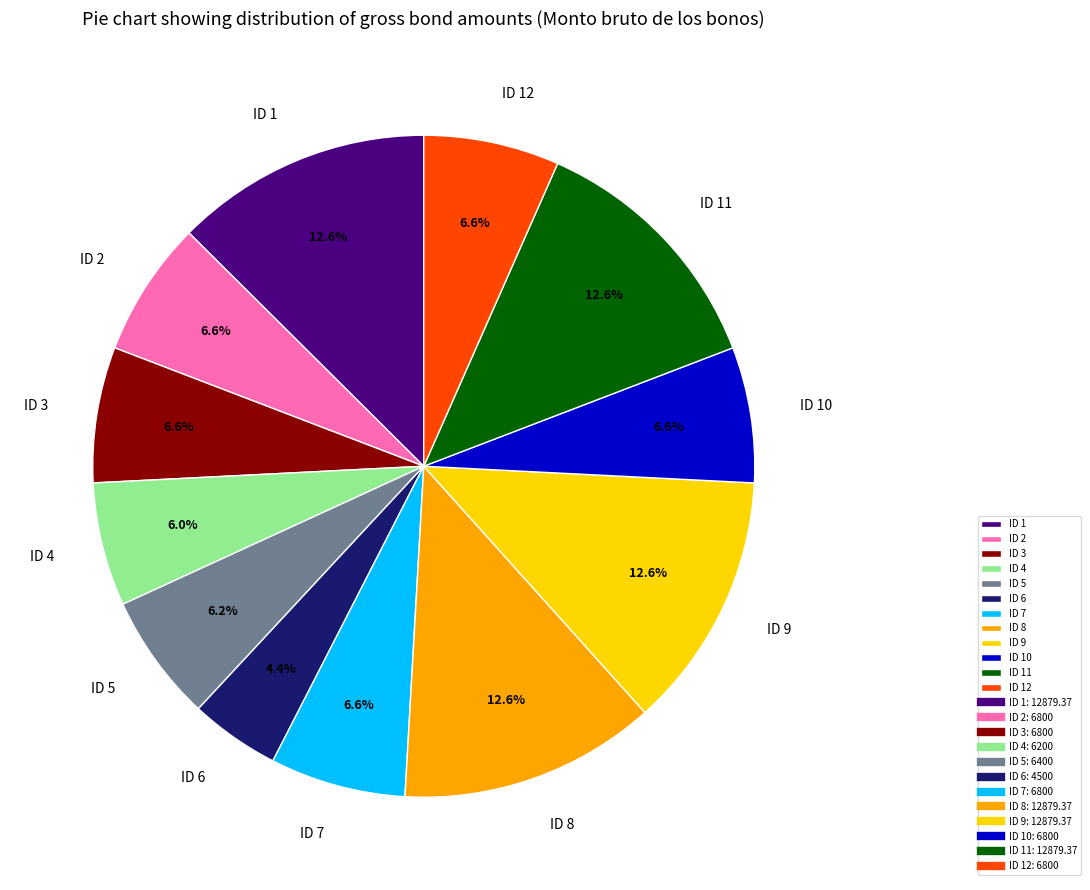

What is the smallest slice in the pie chart?

ID 6